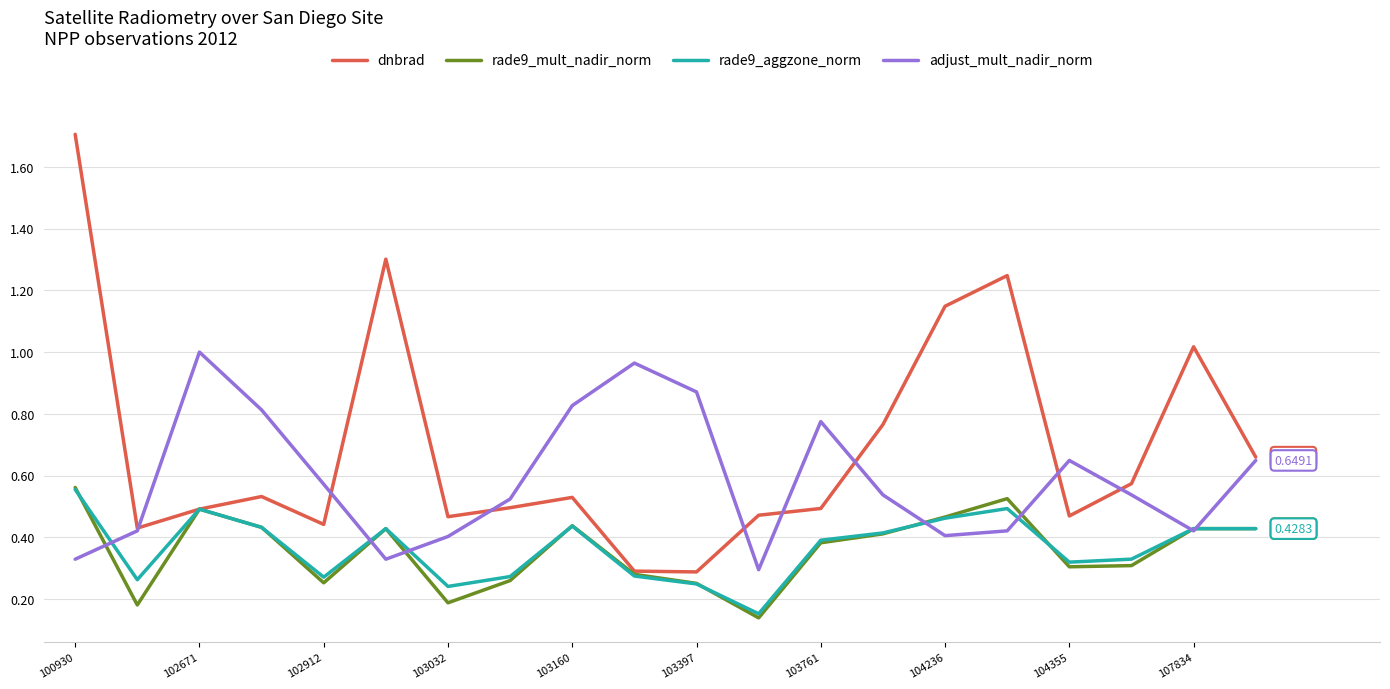

How many lines are shown in the chart?

4